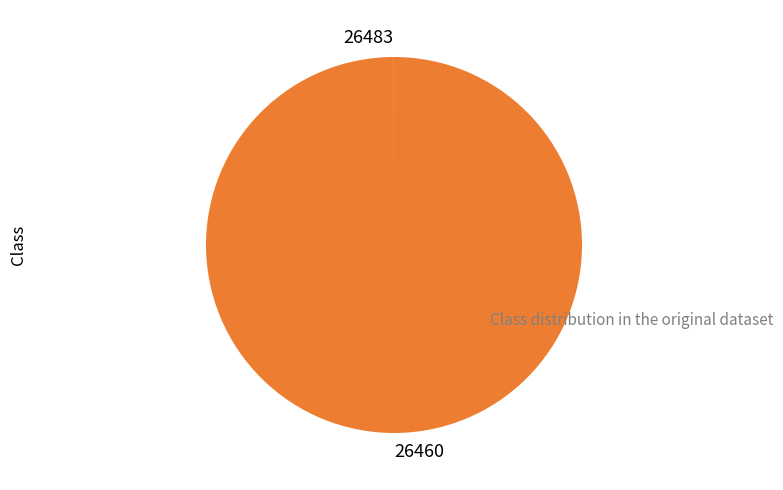

Which slice represents more than half of the pie?

26460